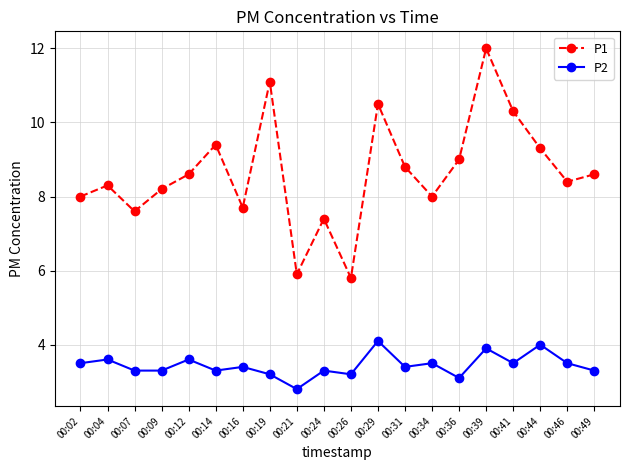

True or false: P1 and P2 cross at least once.

False